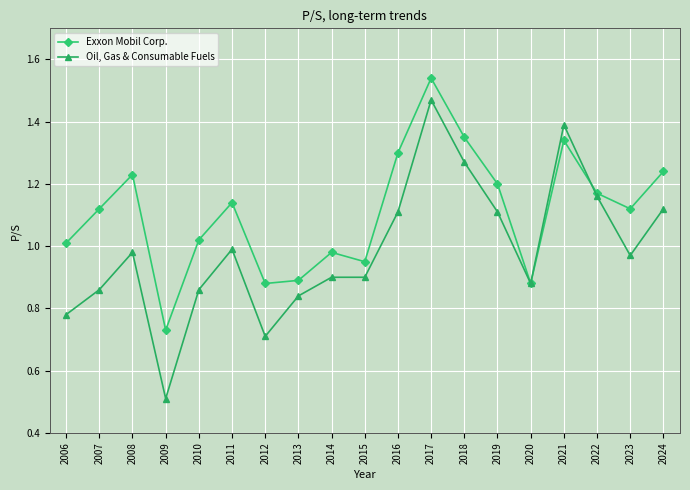

True or false: Exxon Mobil Corp. has a value of 1.1 at 2007.

True